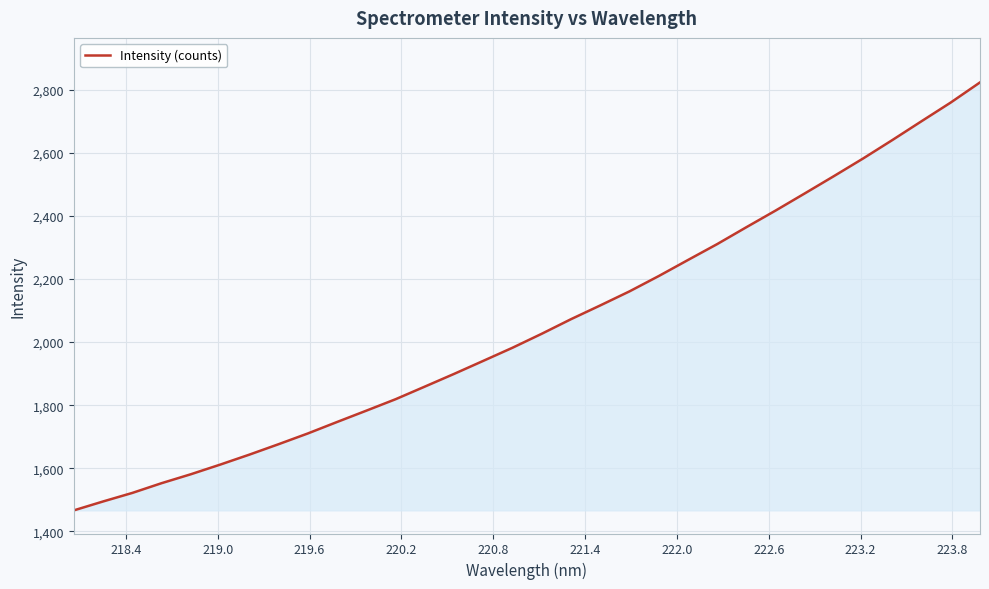

What is the maximum value shown in the chart?

2823.7